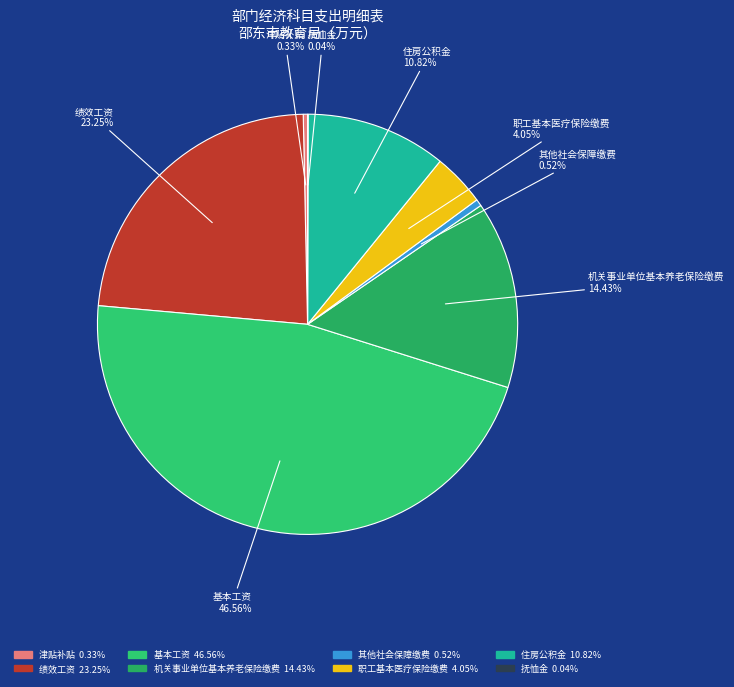

Do 基本工资 and 其他社会保障缴费 together represent more than half of the pie?

No